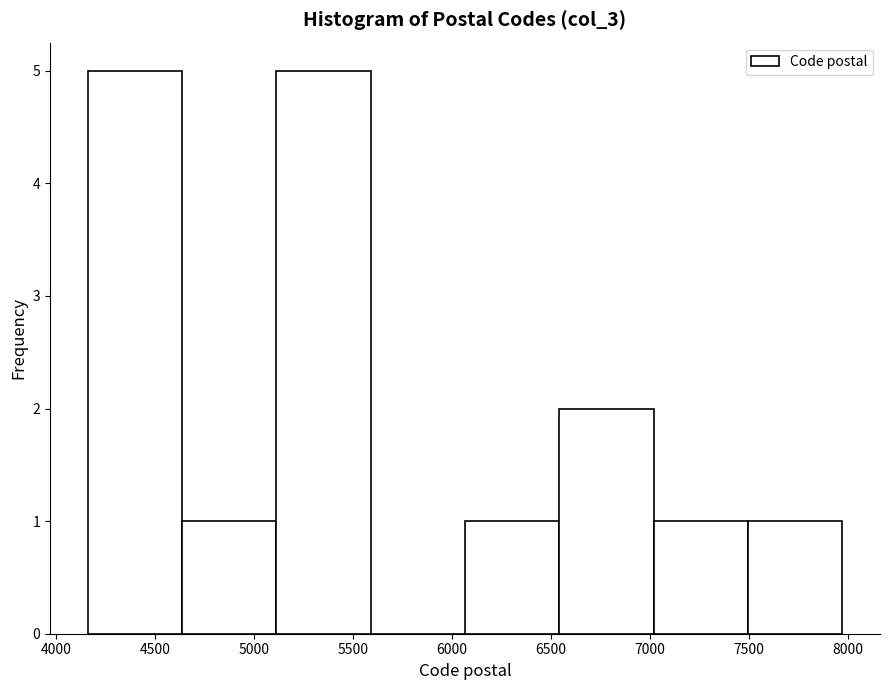

How tall is the bar that spans 4150 to 4650 on the x-axis? Neither the bar edges nor the heights are printed on the chart, so give them approximately, as read against the axes.

5